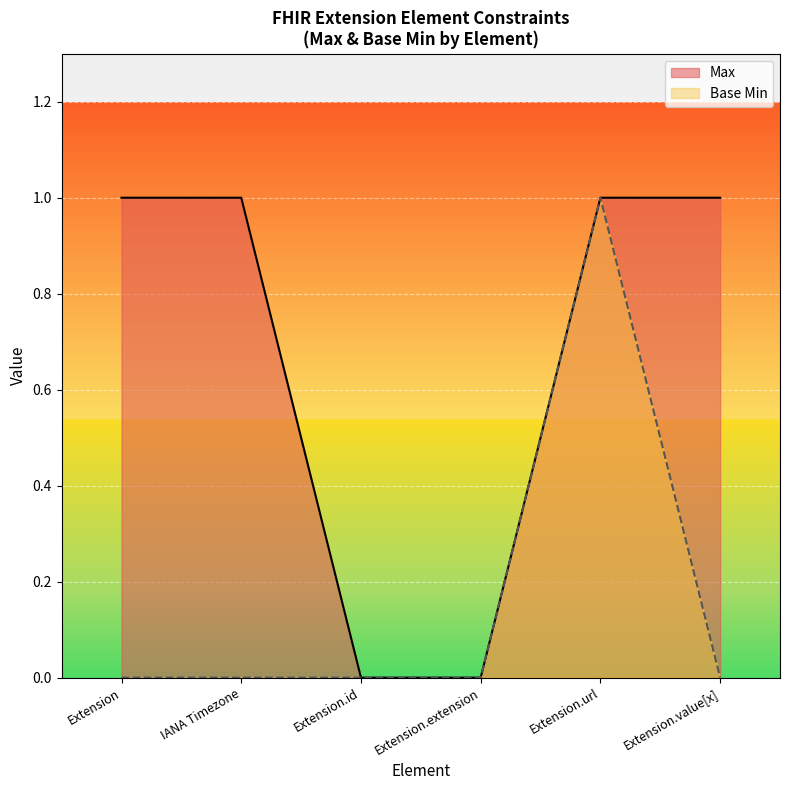

True or false: Max has a value of 0 at Extension.id.

True